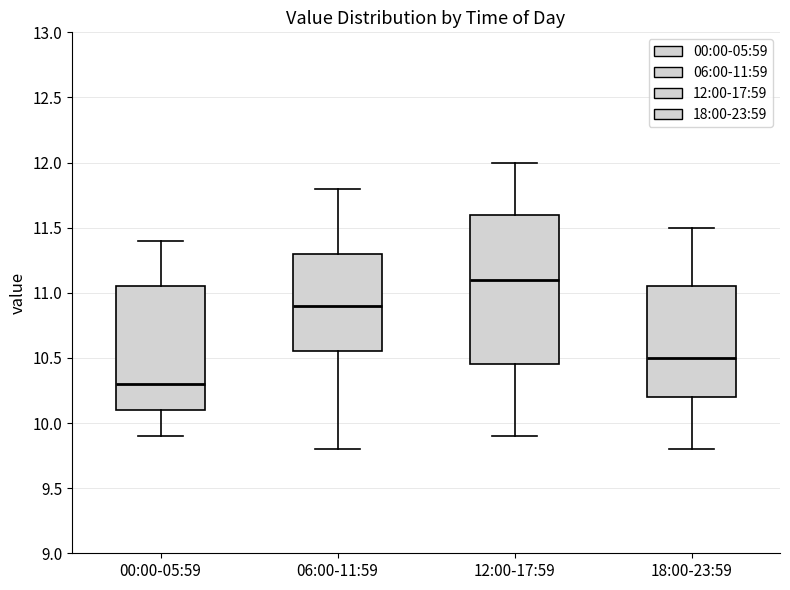

Comparing the boxes themselves (not the whiskers), which one is the tallest?

12:00-17:59